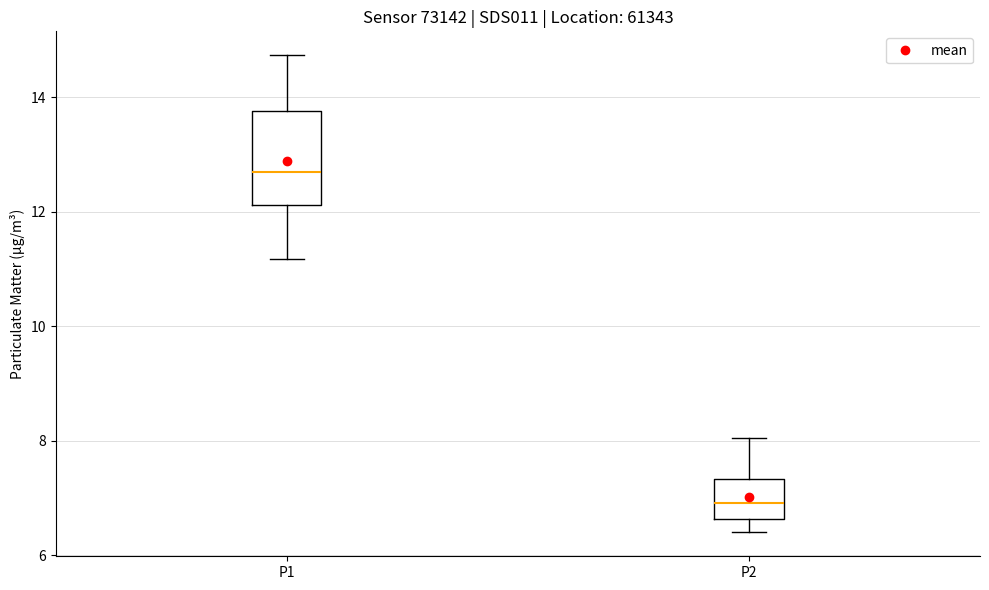

Comparing the boxes themselves (not the whiskers), which one is the tallest?

P1